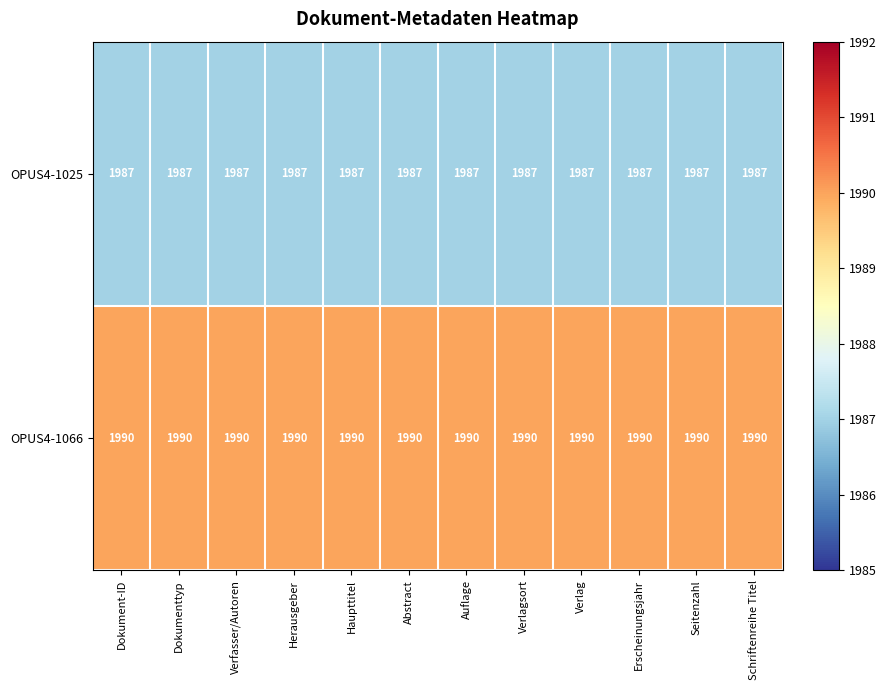

What is the approximate value of OPUS4-1066 at Dokumenttyp?

1990